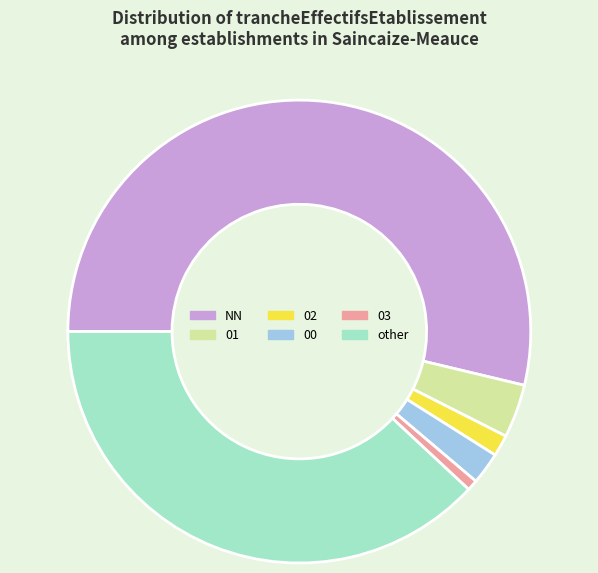

What is the ratio of the value at 01 to the value at 02?

2.5